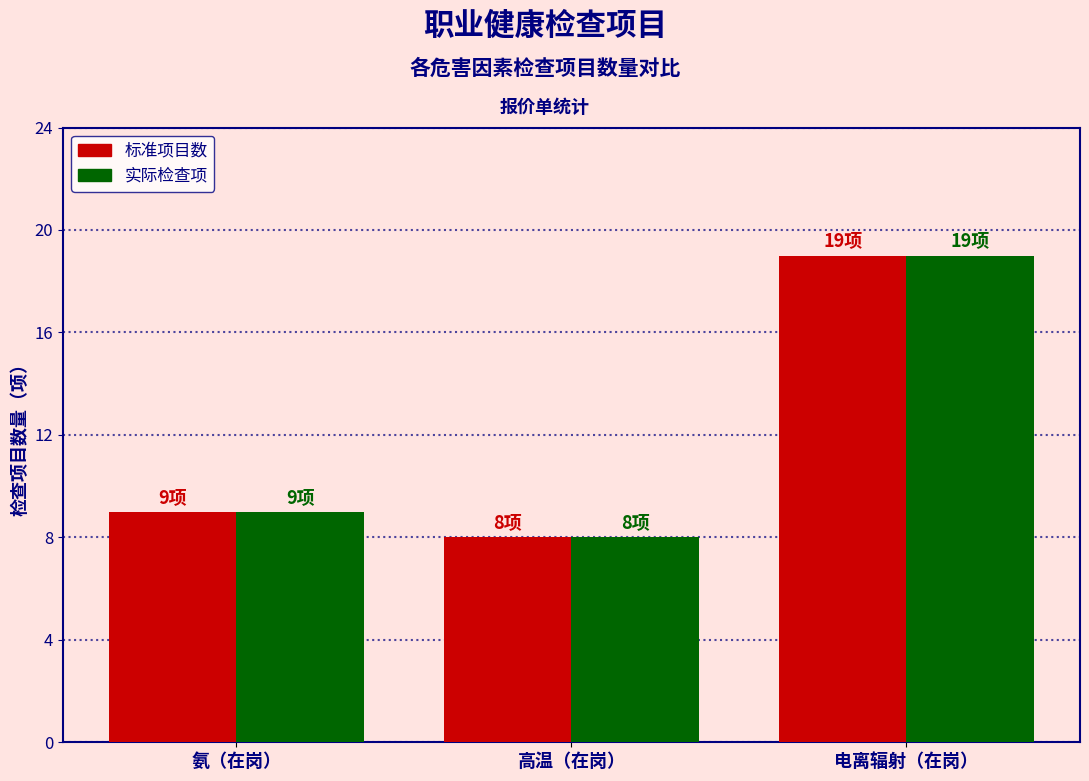

At which label is 实际检查项 closest to 13?

氨（在岗）